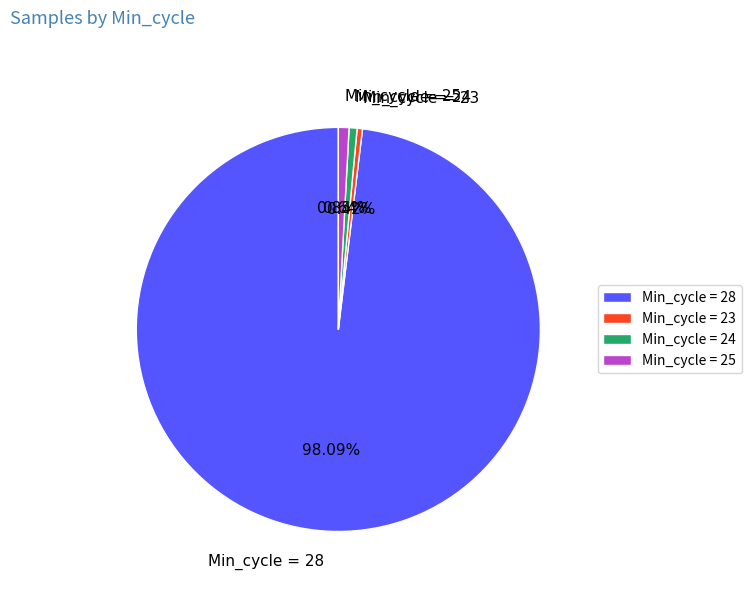

Is the sum of Min_cycle = 28 and Min_cycle = 25 greater than half?

Yes